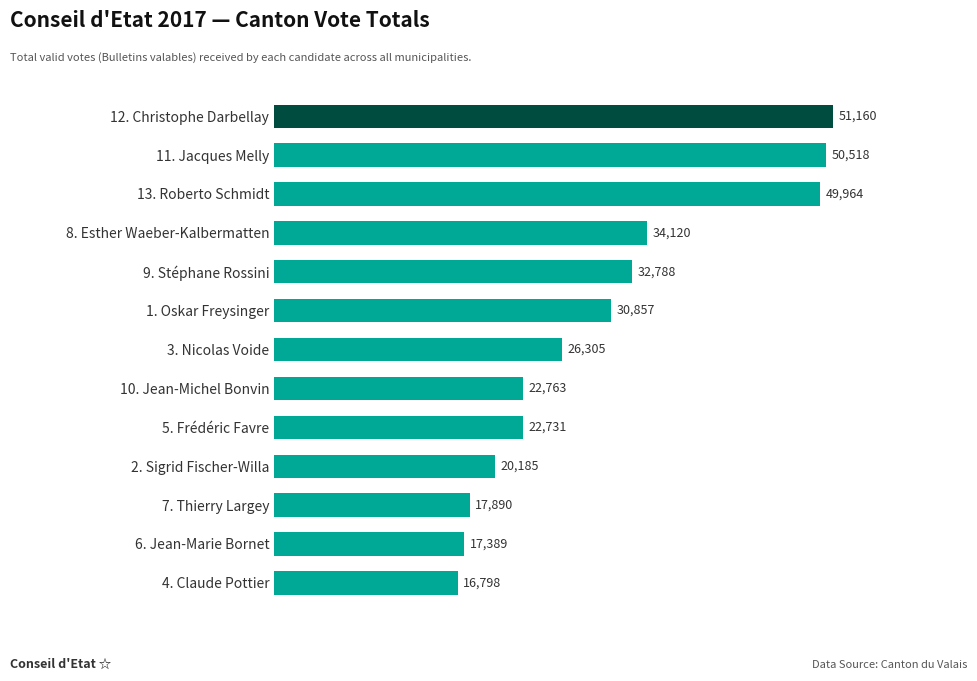

What value does the data have at 8. Esther Waeber-Kalbermatten?

34120